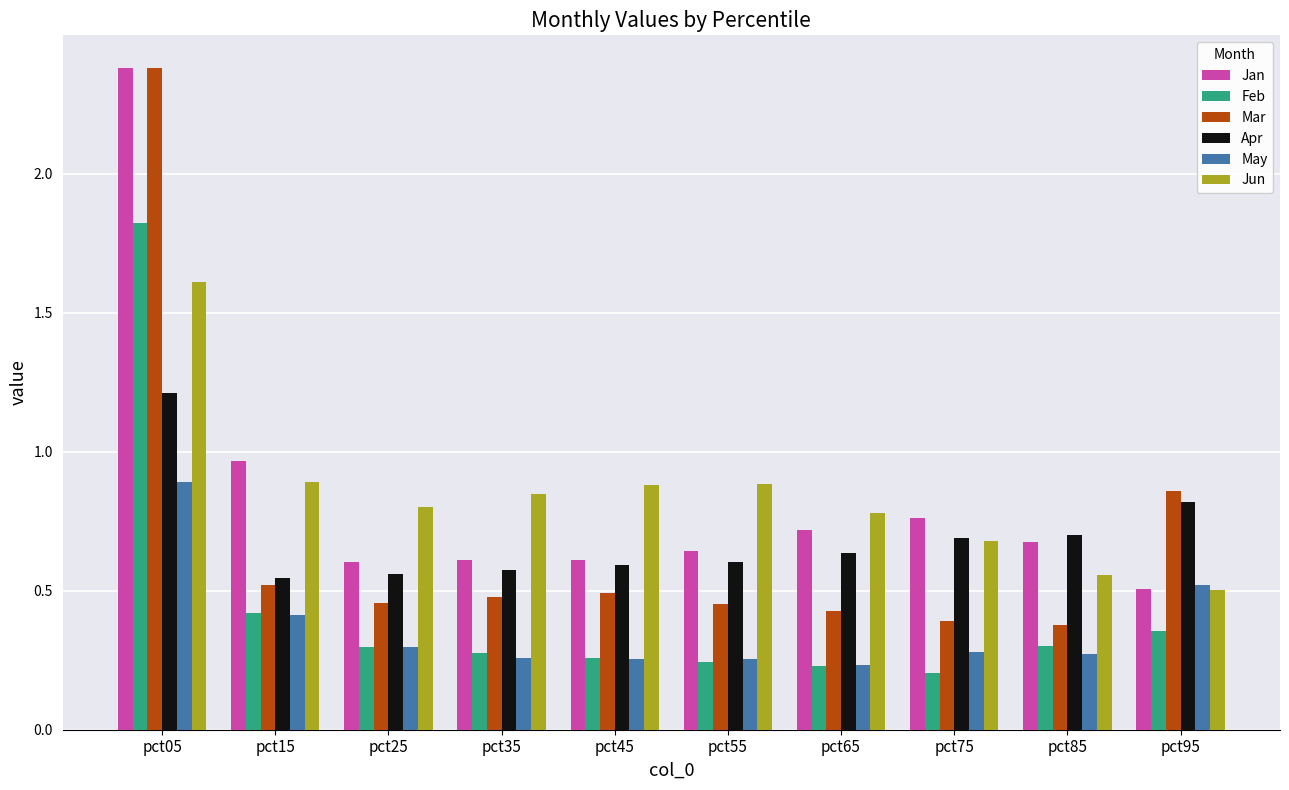

What is the sum of the Jun values at pct95 and pct35?

1.3